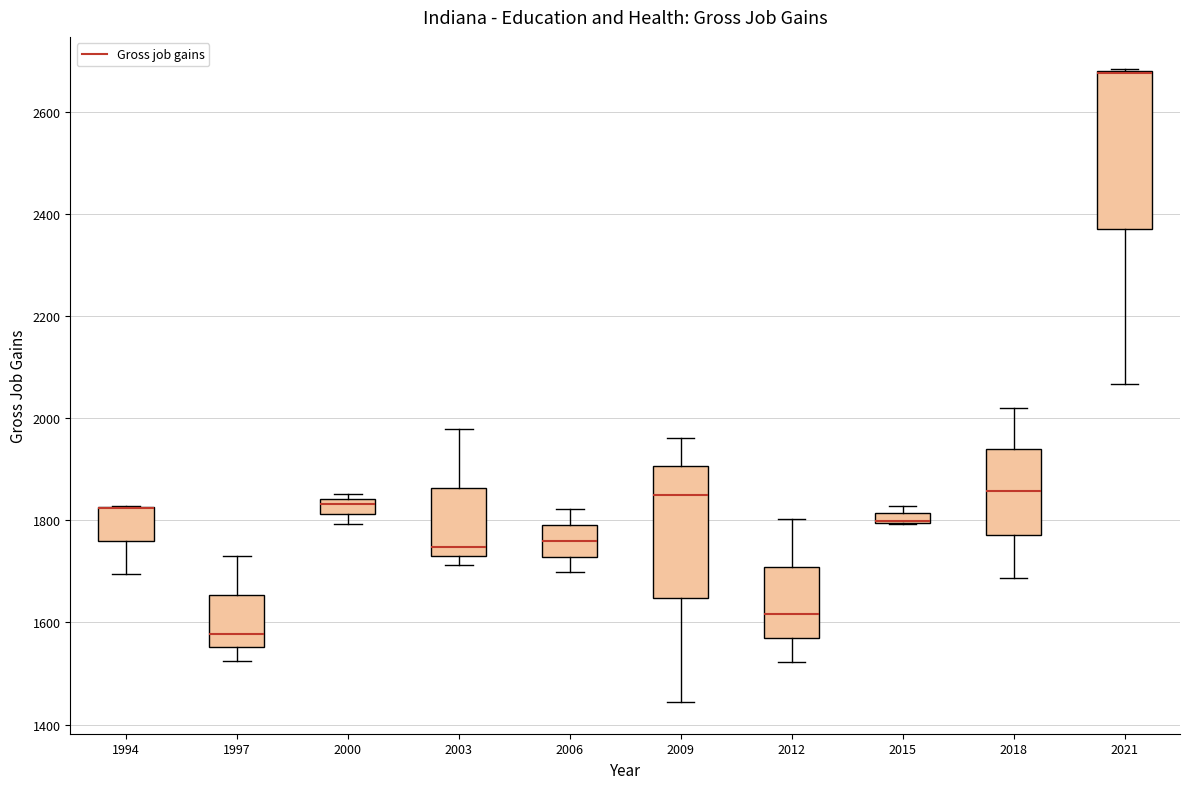

Where is the upper edge of the box at x = 1994 on the y-axis? The values are not printed on the chart, so give them approximately, as read against the axis.

1820